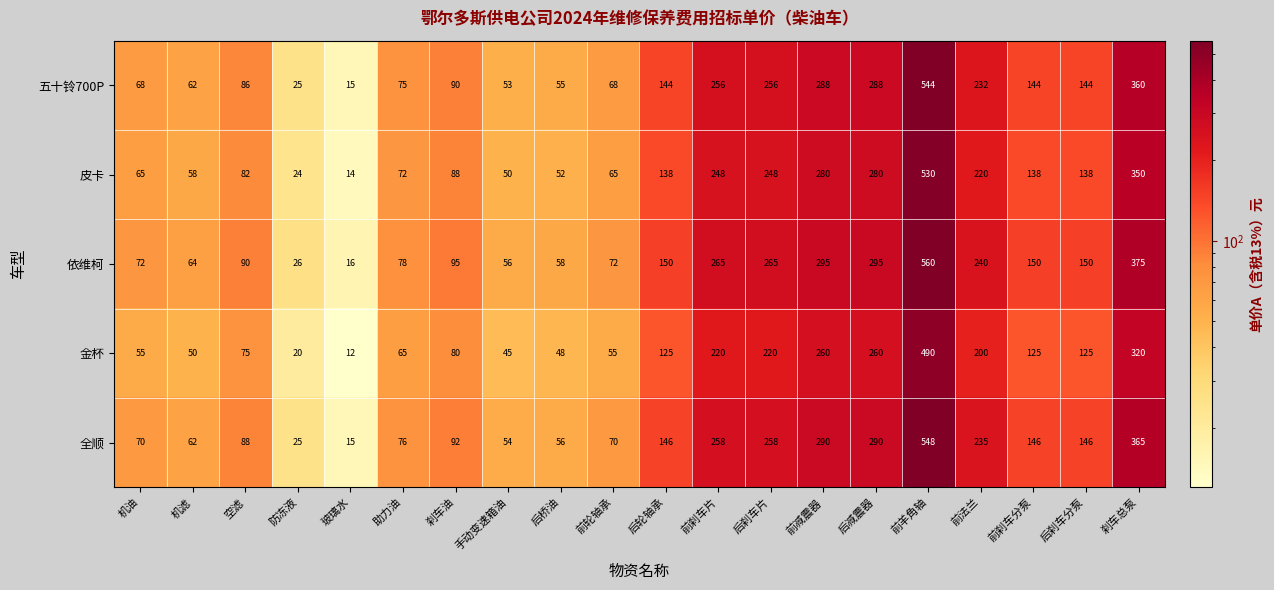

What is the sum of all 依维柯 values?

3372